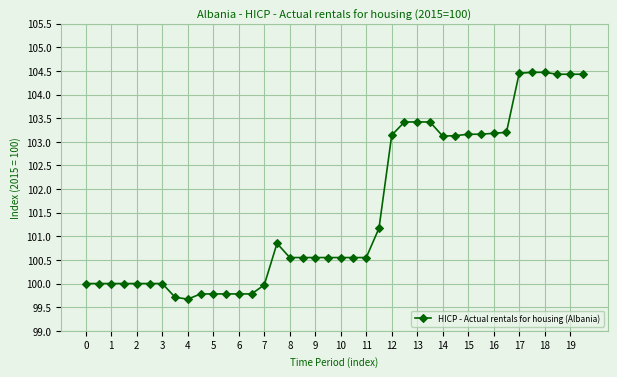

What is the sum of all values?

4063.2